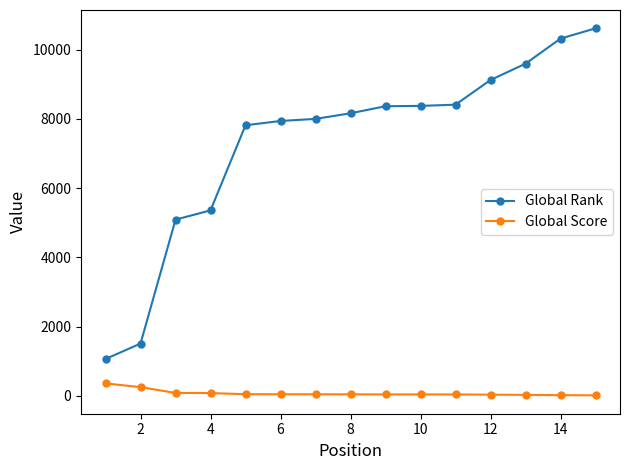

Rank the series by their average value, from lowest to highest.

Global Score, Global Rank